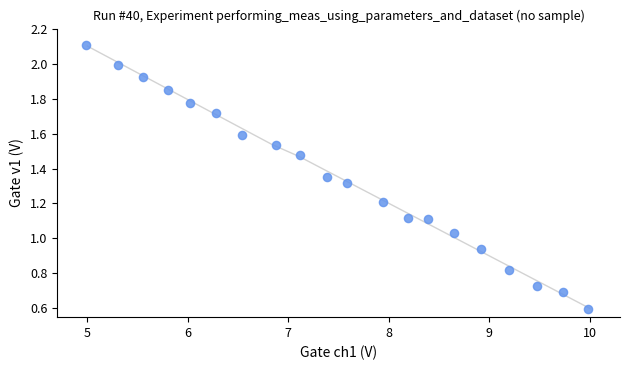

How many points are shown in the scatter plot?

20